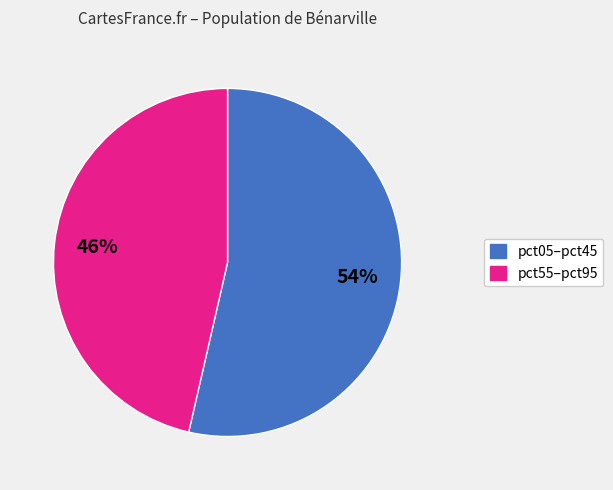

To the nearest percent, what is the average slice percentage?

50%